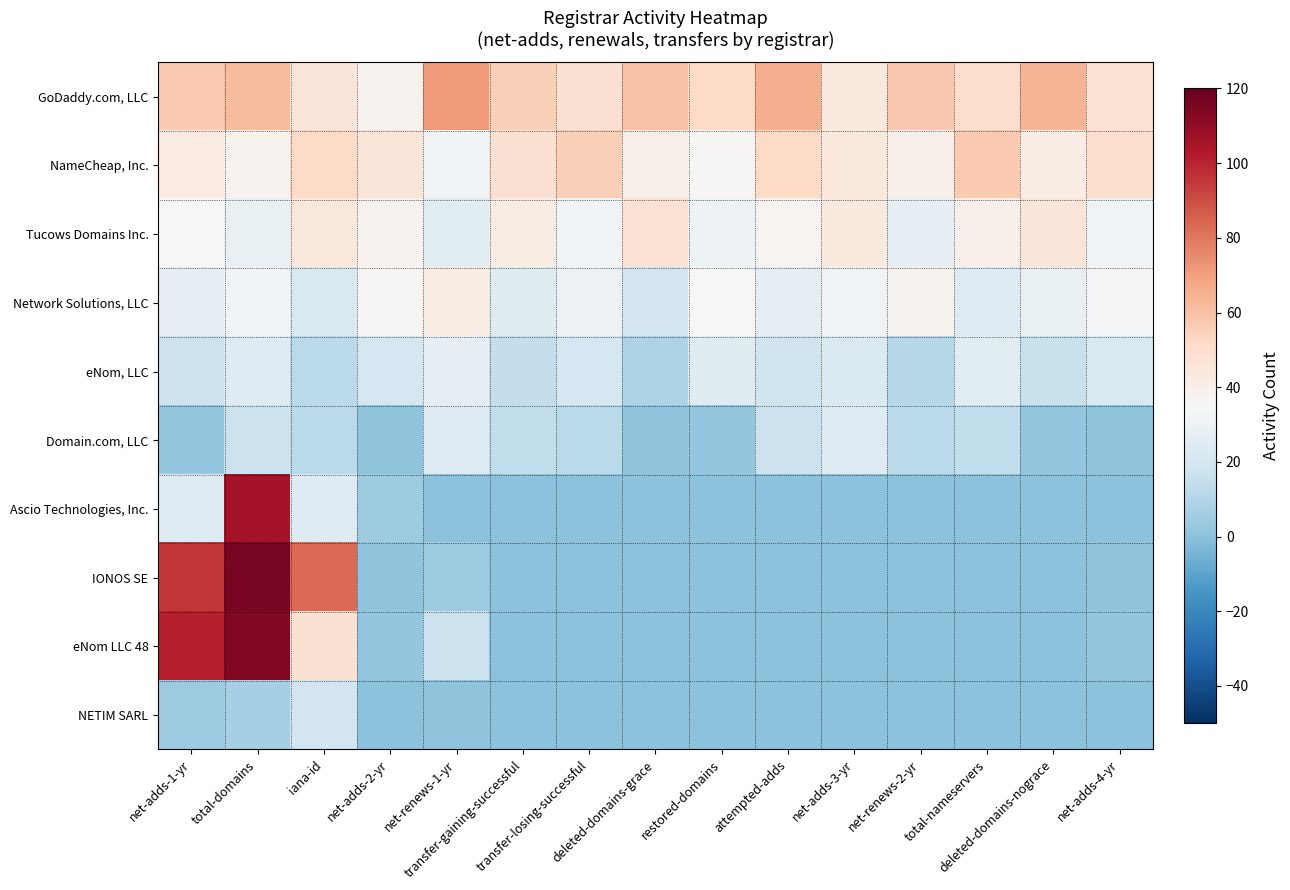

Reading left to right, what are all the values shown in this chart?

GoDaddy.com, LLC: net-adds-1-yr=57	total-domains=62	iana-id=45	net-adds-2-yr=38	net-renews-1-yr=71	transfer-gaining-successful=55	transfer-losing-successful=48	deleted-domains-grace=60	restored-domains=52	attempted-adds=66	net-adds-3-yr=43	net-renews-2-yr=58	total-nameservers=50	deleted-domains-nograce=64	net-adds-4-yr=47
NameCheap, Inc.: net-adds-1-yr=42	total-domains=38	iana-id=51	net-adds-2-yr=45	net-renews-1-yr=33	transfer-gaining-successful=48	transfer-losing-successful=55	deleted-domains-grace=40	restored-domains=36	attempted-adds=52	net-adds-3-yr=44	net-renews-2-yr=39	total-nameservers=57	deleted-domains-nograce=41	net-adds-4-yr=49
Tucows Domains Inc.: net-adds-1-yr=35	total-domains=29	iana-id=44	net-adds-2-yr=38	net-renews-1-yr=26	transfer-gaining-successful=41	transfer-losing-successful=33	deleted-domains-grace=47	restored-domains=31	attempted-adds=37	net-adds-3-yr=43	net-renews-2-yr=28	total-nameservers=39	deleted-domains-nograce=45	net-adds-4-yr=32
Network Solutions, LLC: net-adds-1-yr=28	total-domains=33	iana-id=22	net-adds-2-yr=36	net-renews-1-yr=41	transfer-gaining-successful=25	transfer-losing-successful=30	deleted-domains-grace=19	restored-domains=35	attempted-adds=27	net-adds-3-yr=32	net-renews-2-yr=38	total-nameservers=24	deleted-domains-nograce=29	net-adds-4-yr=34
eNom, LLC: net-adds-1-yr=17	total-domains=24	iana-id=12	net-adds-2-yr=21	net-renews-1-yr=28	transfer-gaining-successful=15	transfer-losing-successful=20	deleted-domains-grace=9	restored-domains=25	attempted-adds=18	net-adds-3-yr=23	net-renews-2-yr=11	total-nameservers=26	deleted-domains-nograce=16	net-adds-4-yr=22
Domain.com, LLC: net-adds-1-yr=2	total-domains=17	iana-id=12	net-adds-2-yr=1	net-renews-1-yr=24	transfer-gaining-successful=14	transfer-losing-successful=12	deleted-domains-grace=1	restored-domains=2	attempted-adds=17	net-adds-3-yr=24	net-renews-2-yr=12	total-nameservers=14	deleted-domains-nograce=2	net-adds-4-yr=1
Ascio Technologies, Inc.: net-adds-1-yr=24	total-domains=106	iana-id=24	net-adds-2-yr=5	net-renews-1-yr=0	transfer-gaining-successful=0	transfer-losing-successful=0	deleted-domains-grace=0	restored-domains=0	attempted-adds=0	net-adds-3-yr=0	net-renews-2-yr=0	total-nameservers=0	deleted-domains-nograce=0	net-adds-4-yr=0
IONOS SE: net-adds-1-yr=95	total-domains=116	iana-id=83	net-adds-2-yr=1	net-renews-1-yr=4	transfer-gaining-successful=0	transfer-losing-successful=0	deleted-domains-grace=0	restored-domains=0	attempted-adds=0	net-adds-3-yr=0	net-renews-2-yr=0	total-nameservers=0	deleted-domains-nograce=0	net-adds-4-yr=1
eNom LLC 48: net-adds-1-yr=101	total-domains=114	iana-id=48	net-adds-2-yr=2	net-renews-1-yr=17	transfer-gaining-successful=0	transfer-losing-successful=0	deleted-domains-grace=0	restored-domains=0	attempted-adds=0	net-adds-3-yr=0	net-renews-2-yr=0	total-nameservers=0	deleted-domains-nograce=0	net-adds-4-yr=2
NETIM SARL: net-adds-1-yr=4	total-domains=7	iana-id=19	net-adds-2-yr=0	net-renews-1-yr=1	transfer-gaining-successful=0	transfer-losing-successful=0	deleted-domains-grace=0	restored-domains=0	attempted-adds=0	net-adds-3-yr=0	net-renews-2-yr=0	total-nameservers=0	deleted-domains-nograce=0	net-adds-4-yr=0